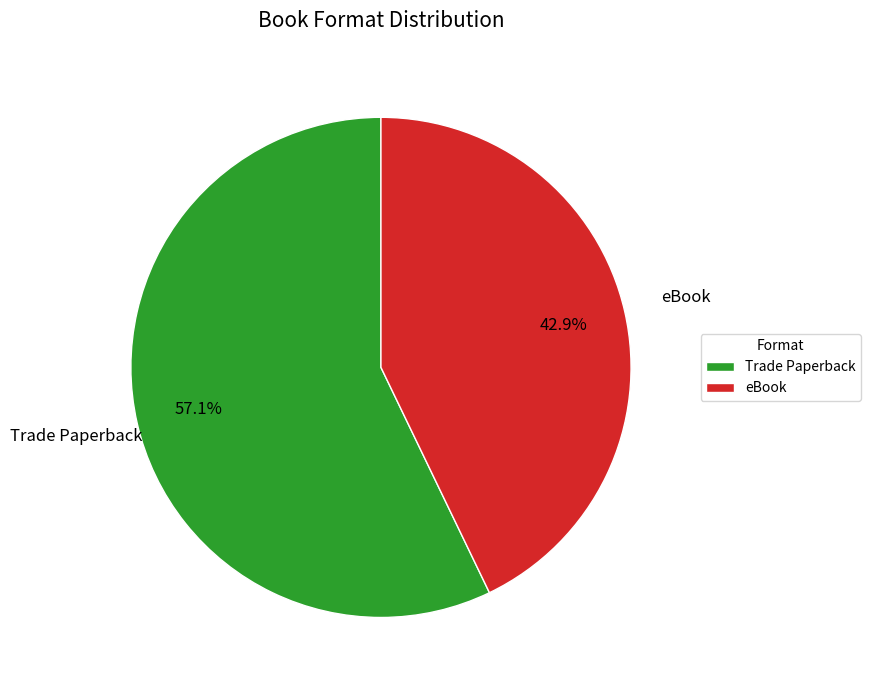

Which category accounts for the majority?

Trade Paperback